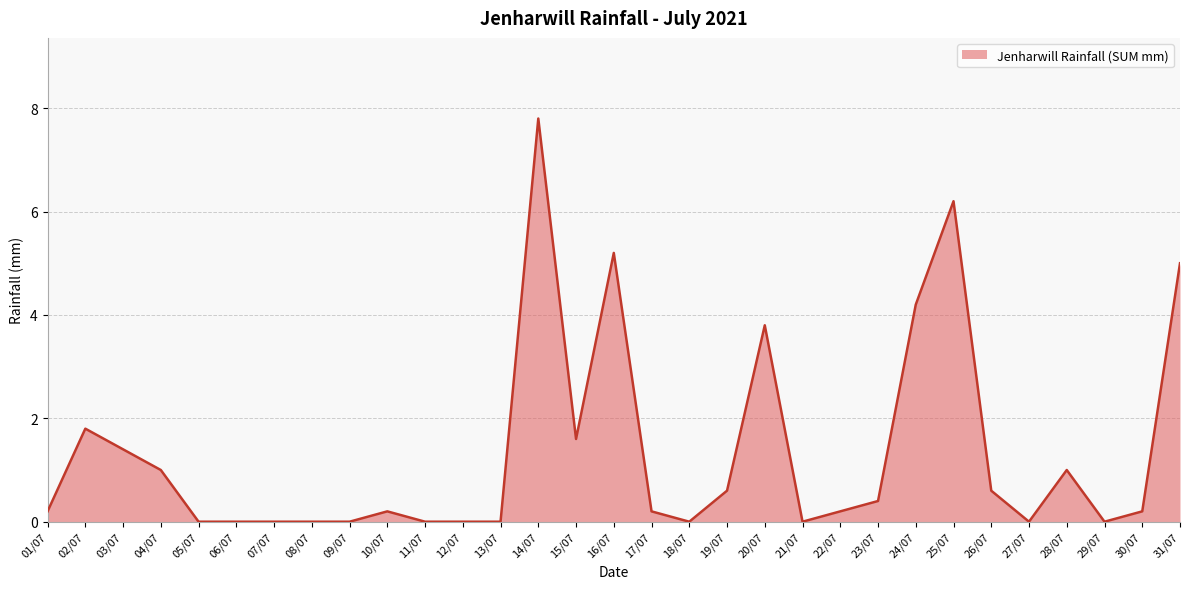

Which category has the highest value across all series?

14/07